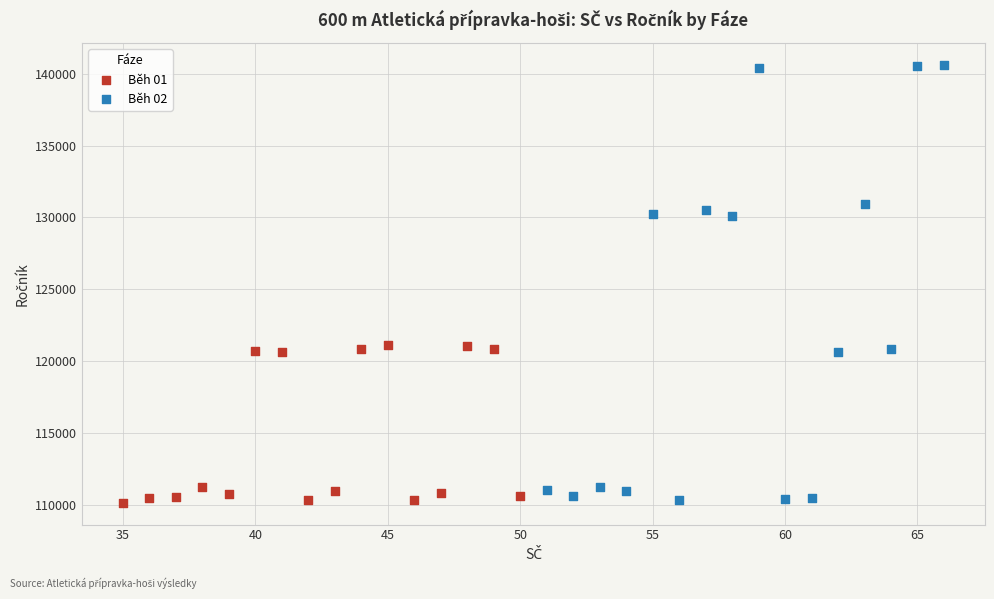

Which series contains the highest Y value?

Běh 02